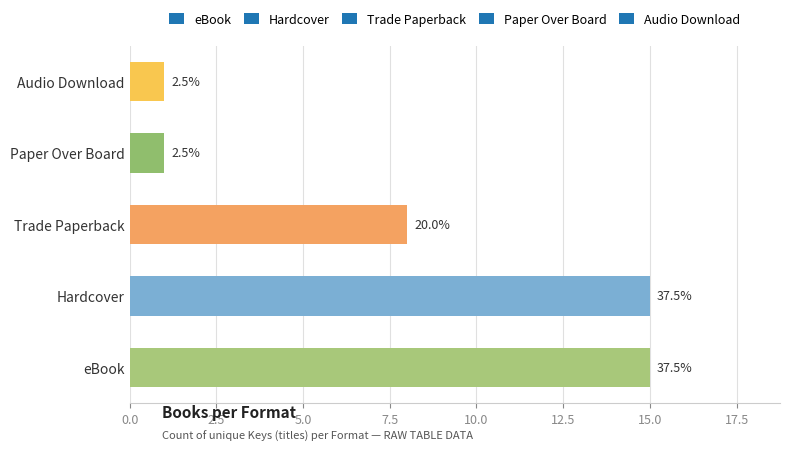

Is it true that the value at eBook is 8?

False